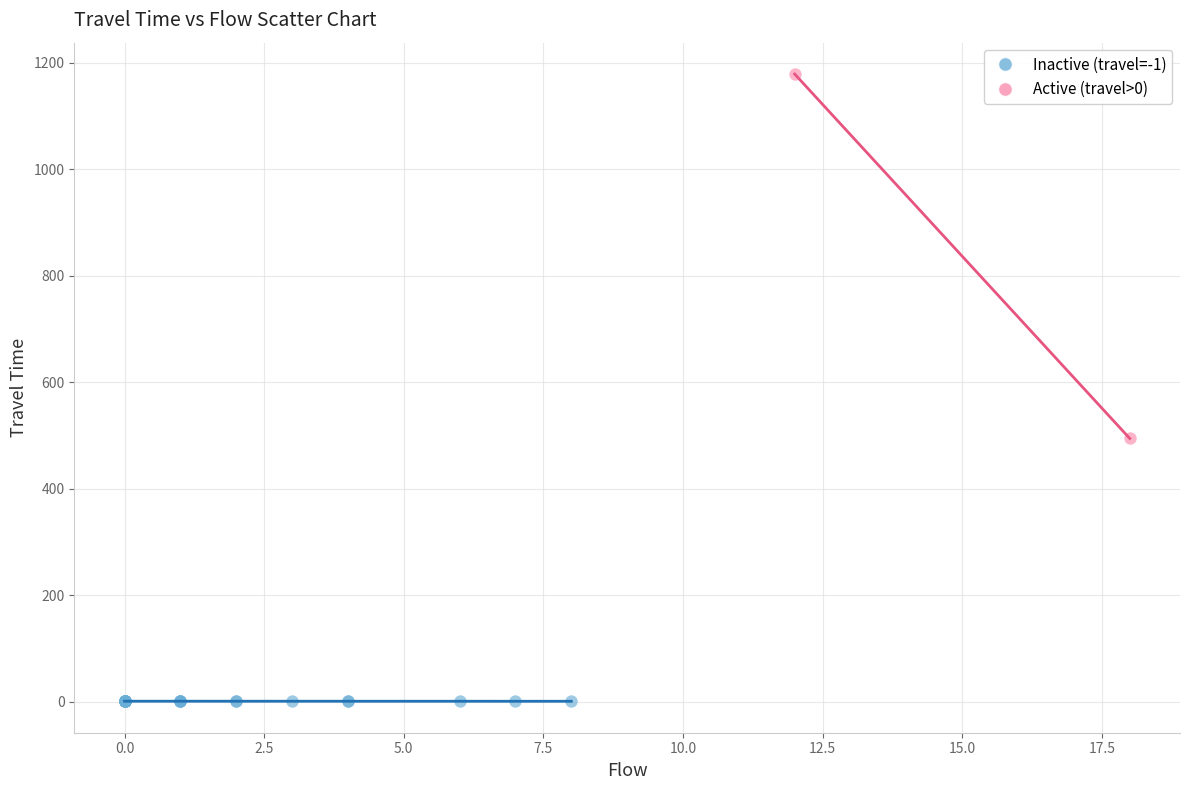

What are all the series names shown in the legend?

Inactive (travel=-1), Active (travel>0)